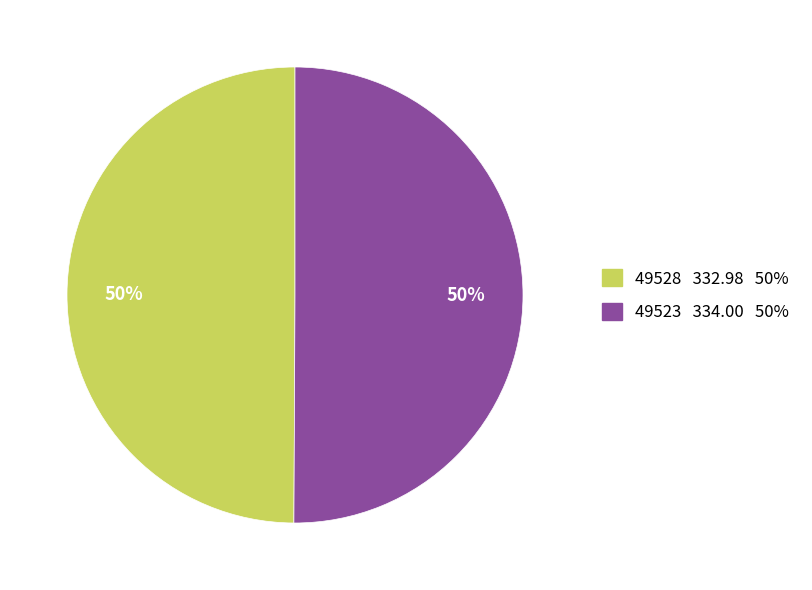

How many slices are in this pie chart?

2